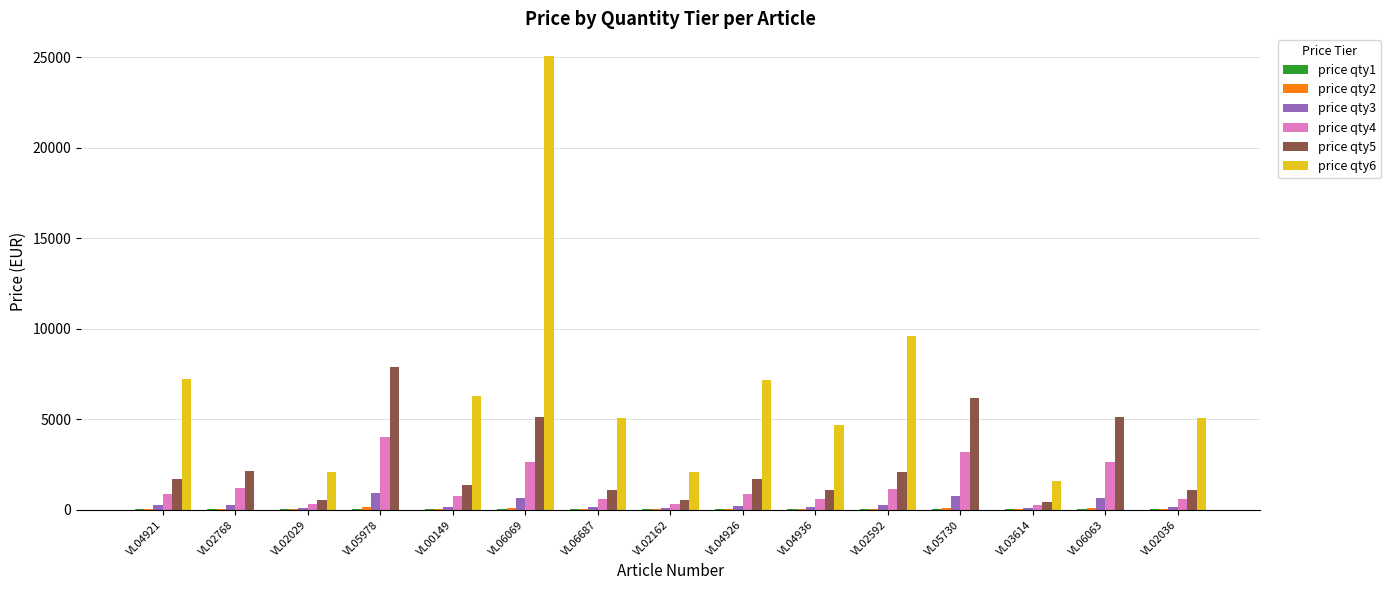

What is the greatest value displayed?

25081.1